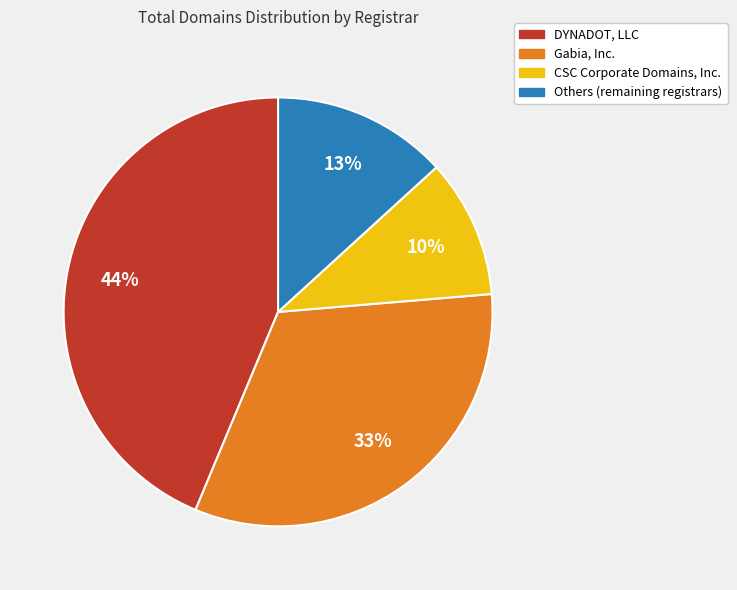

To the nearest percent, what is the average slice percentage?

25%